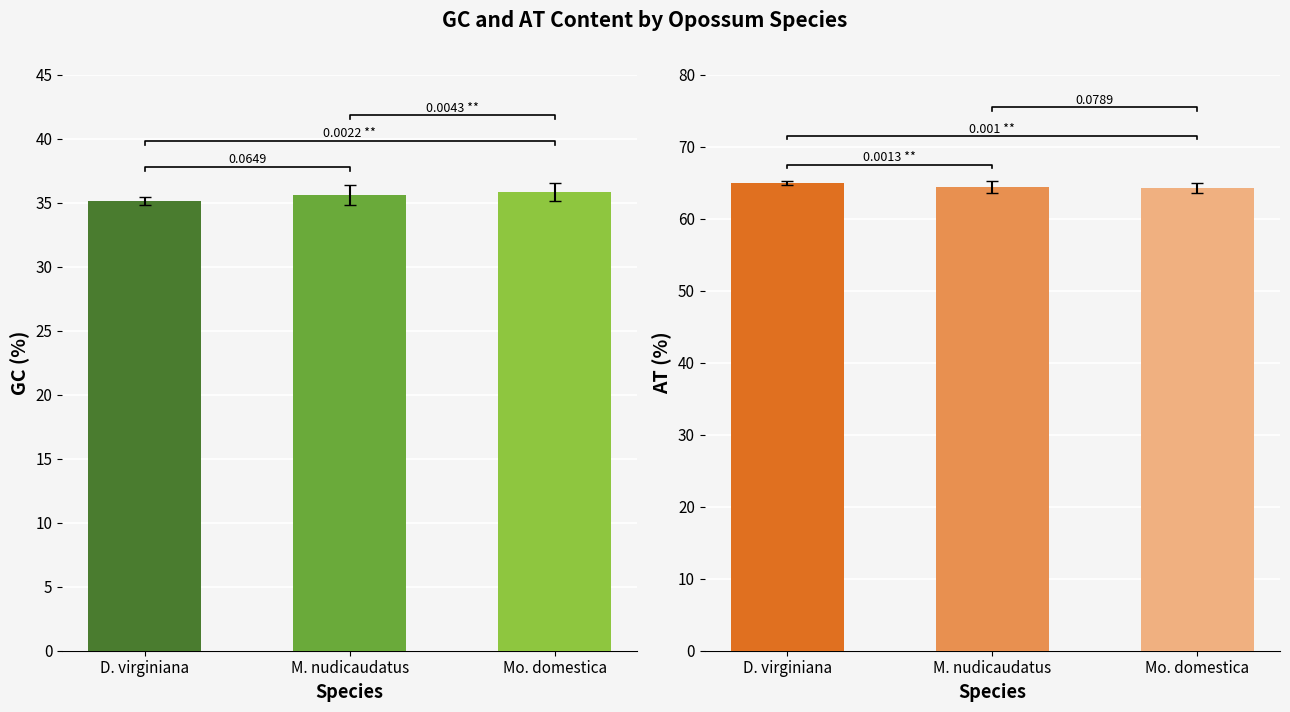

How many groups of bars are there?

3